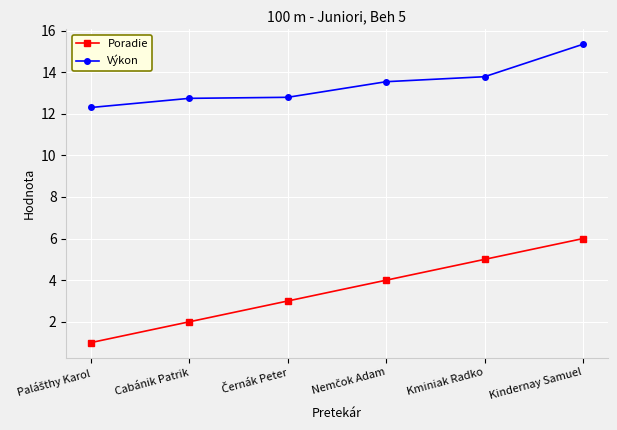

At which category is the sum across all series the highest?

Kindernay Samuel